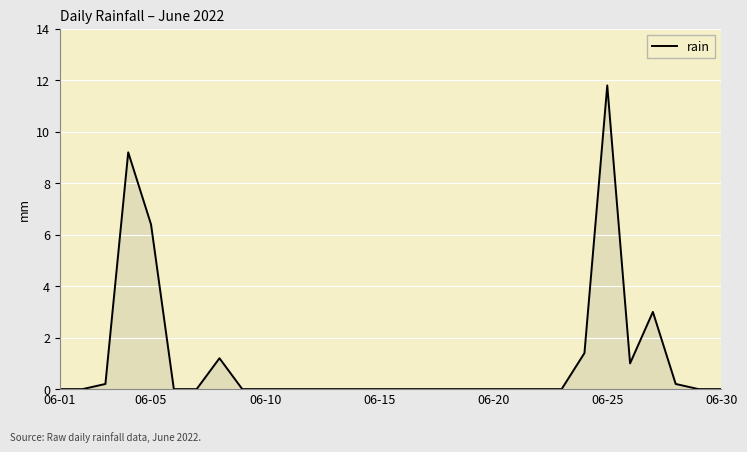

What is the difference between the maximum and minimum values?

11.8